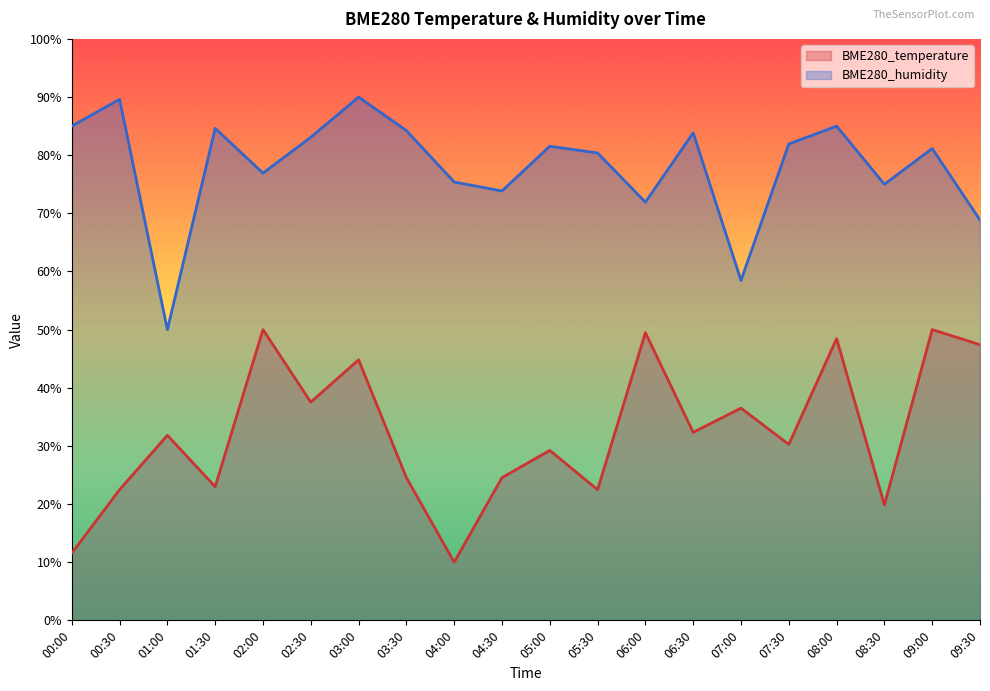

True or false: BME280_temperature and BME280_humidity cross at least once.

False